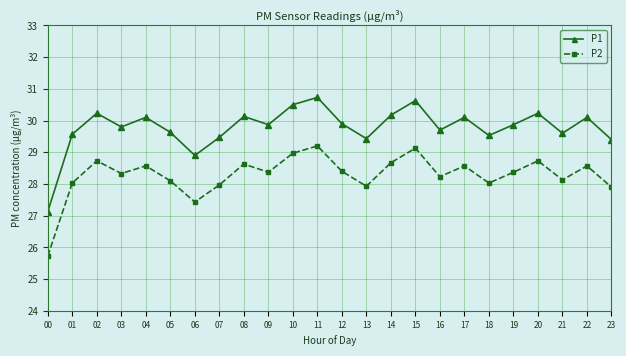

What is the sum of all P1 values?

714.7